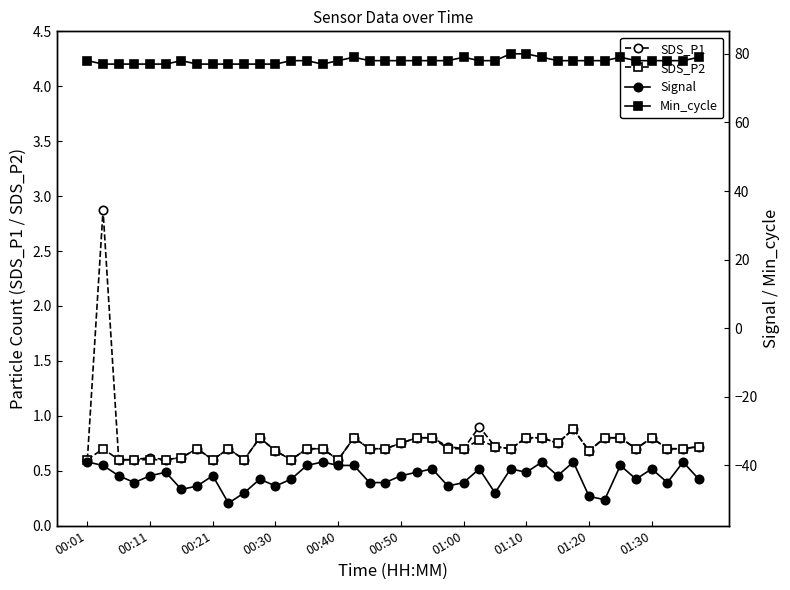

How many lines are shown in the chart?

4